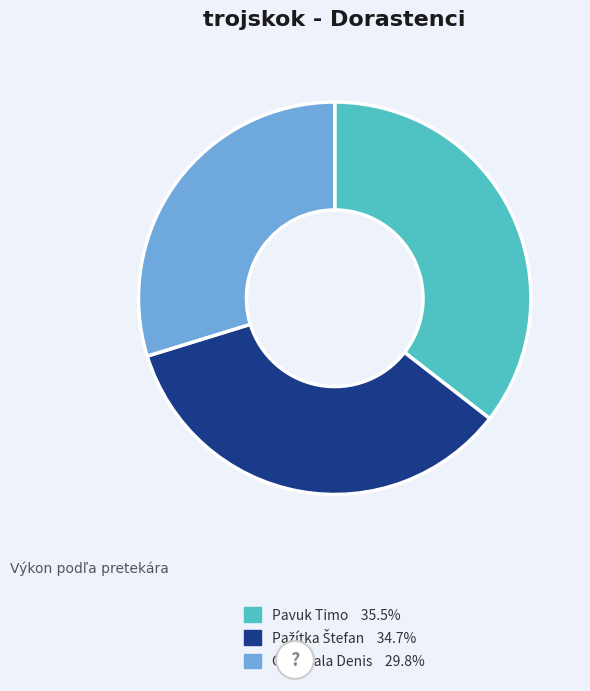

Does Pavuk Timo account for over 50% of the chart?

No